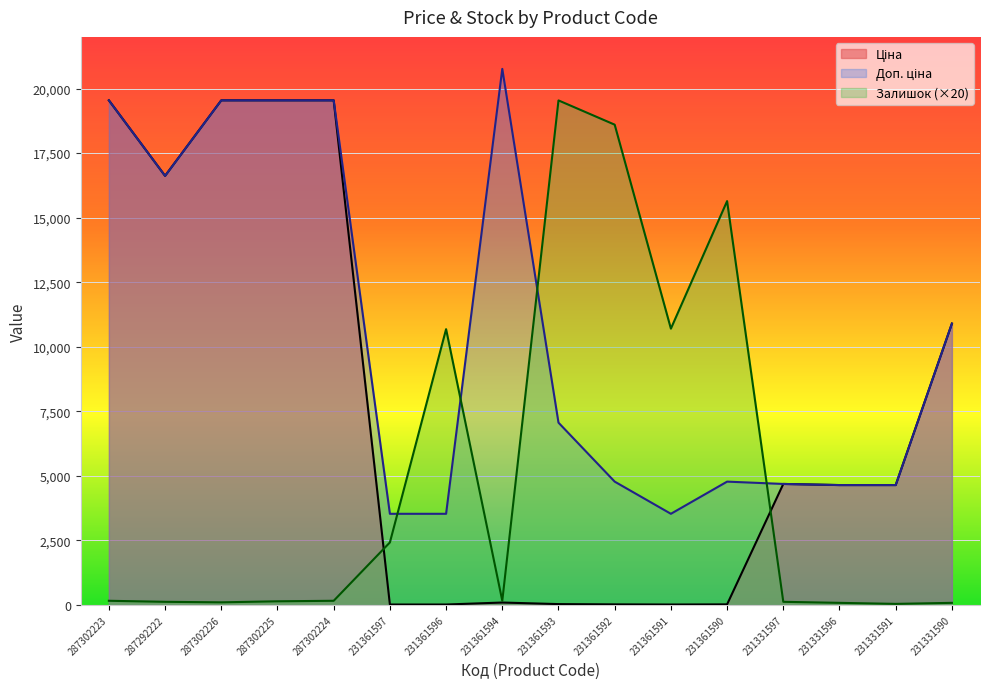

Which series ends up on top after the final intersection of Залишок and Ціна?

Ціна